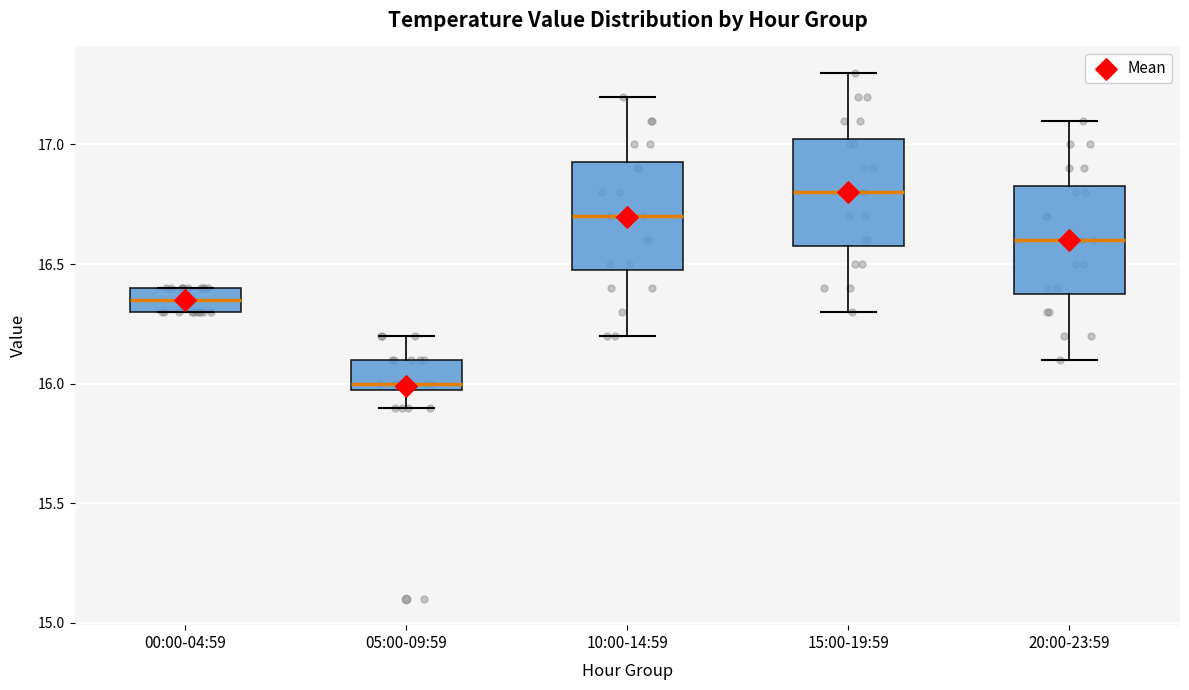

Reading left to right, read every box against the y-axis: the position of its median line, the range the box covers, and the ends of its whiskers. The values are not printed on the chart, so give them approximately, as read against the axis.

00:00-04:59: median 16.35, box 16.30 to 16.40, whiskers 16.30 to 16.40
05:00-09:59: median 16.00 (just above the box's lower edge), box 16.00 to 16.10, whiskers 15.90 to 16.20
10:00-14:59: median 16.70, box 16.50 to 16.95, whiskers 16.20 to 17.20
15:00-19:59: median 16.80, box 16.60 to 17.05, whiskers 16.30 to 17.30
20:00-23:59: median 16.60, box 16.40 to 16.85, whiskers 16.10 to 17.10